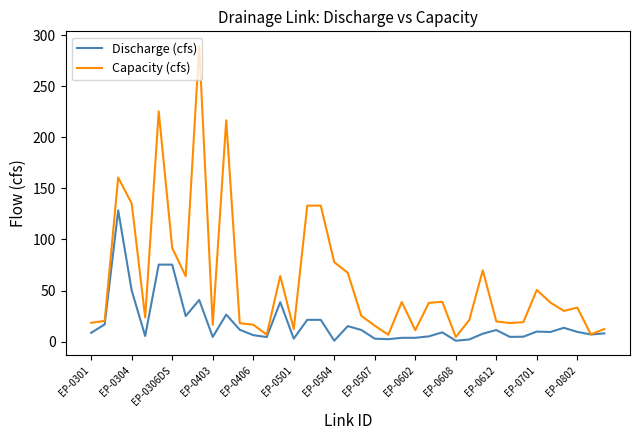

Which series has the largest total across all categories?

Capacity (cfs)